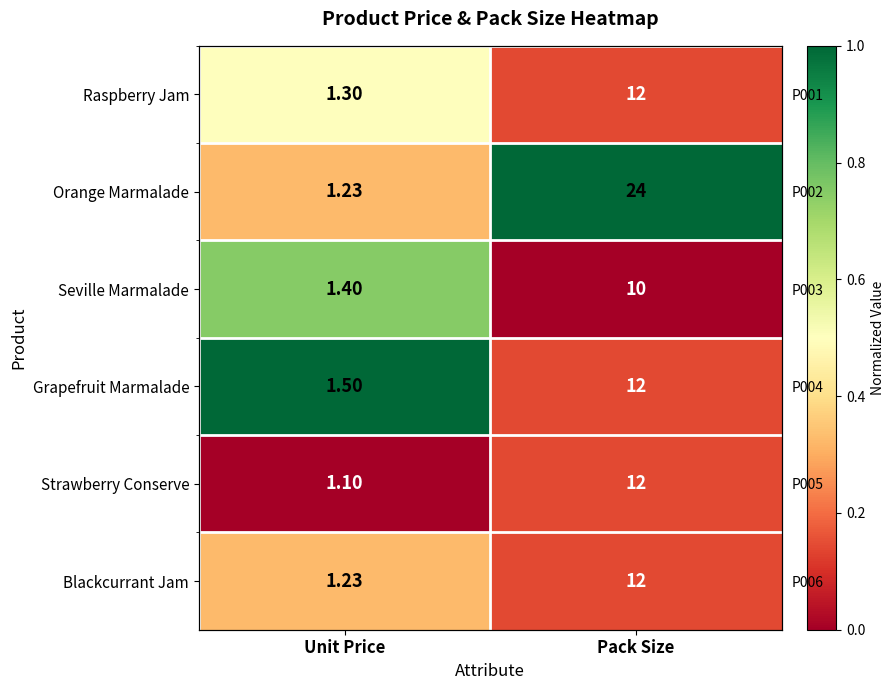

At which label is Orange Marmalade closest to 0?

Unit Price